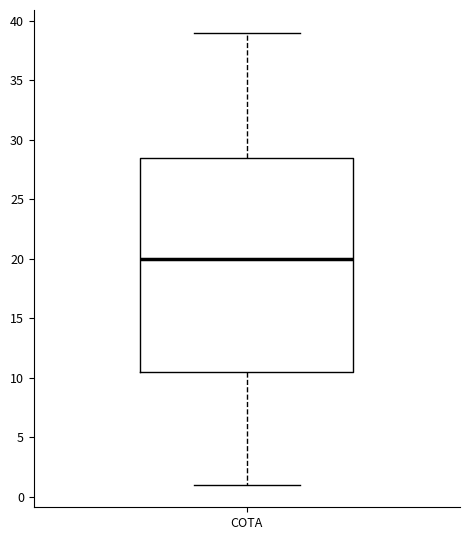

Where does the lower whisker of the box for COTA end on the y-axis? The values are not printed on the chart, so give them approximately, as read against the axis.

1.0